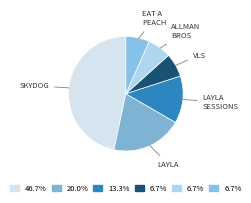

How many slices are in this pie chart?

6